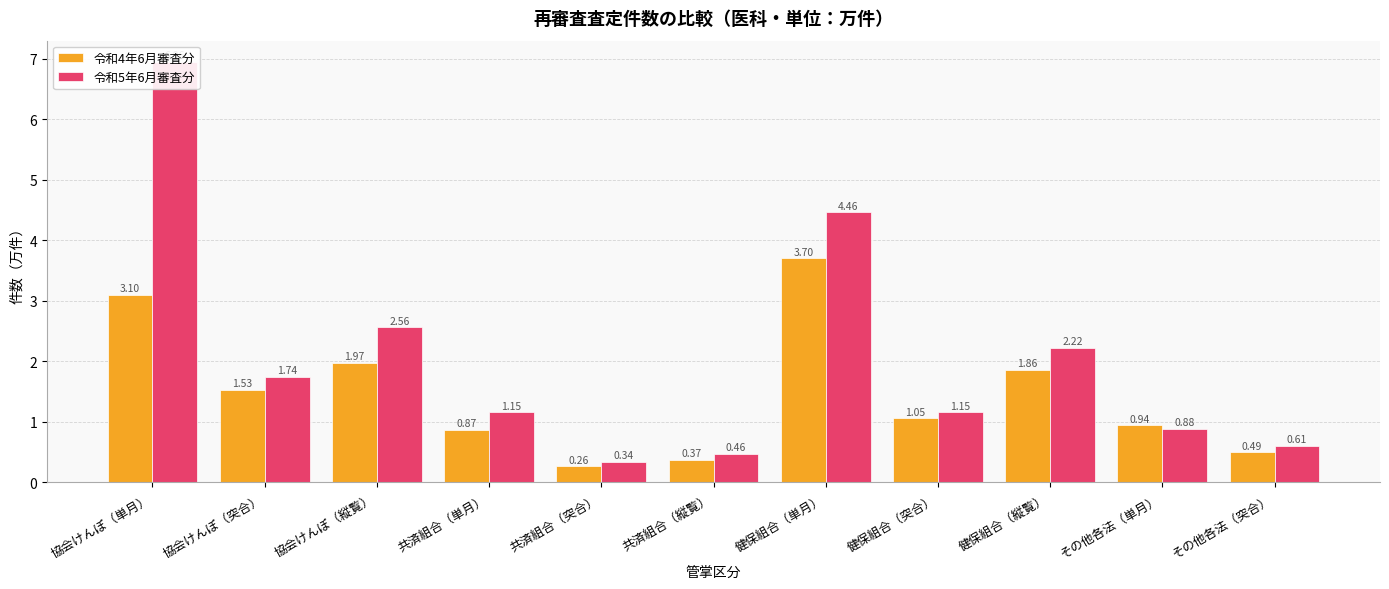

What are all the series names shown in the legend?

令和4年6月審査分, 令和5年6月審査分